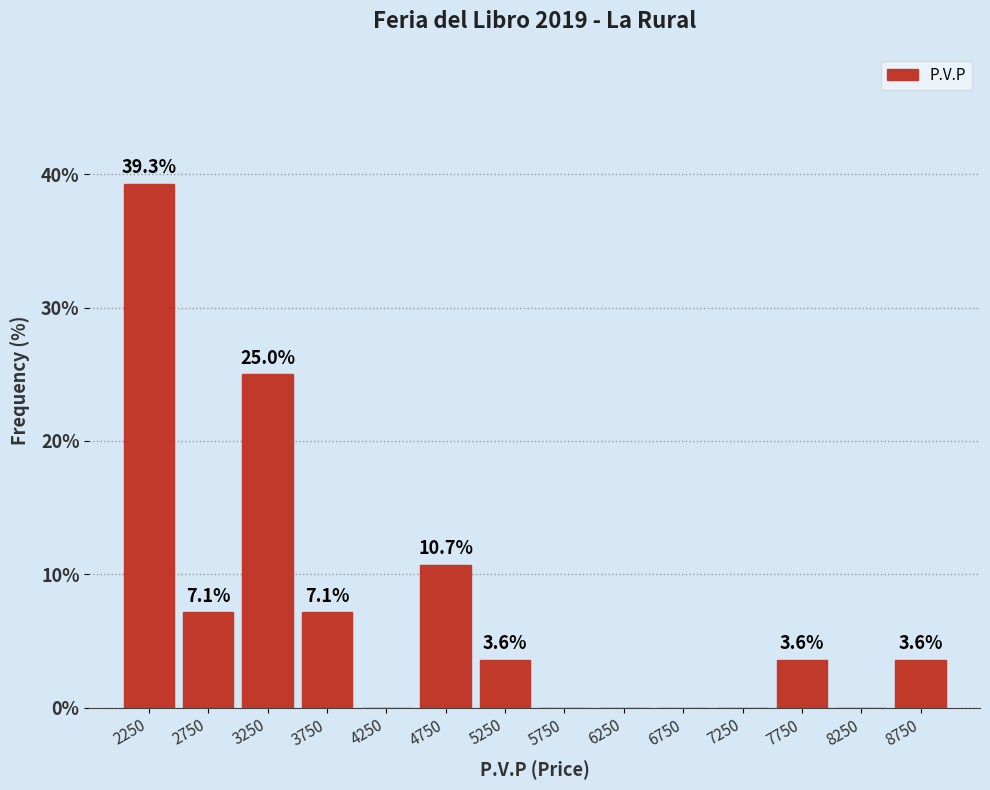

Which range on the x-axis has the tallest bar?

2000 to 2500